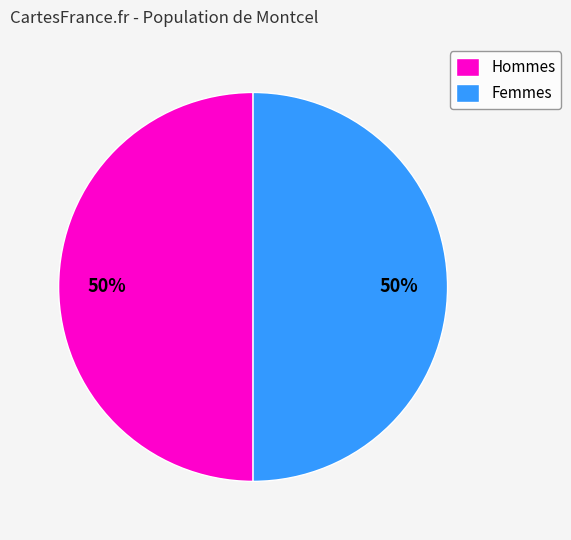

Is the sum of Femmes and Hommes greater than half?

Yes